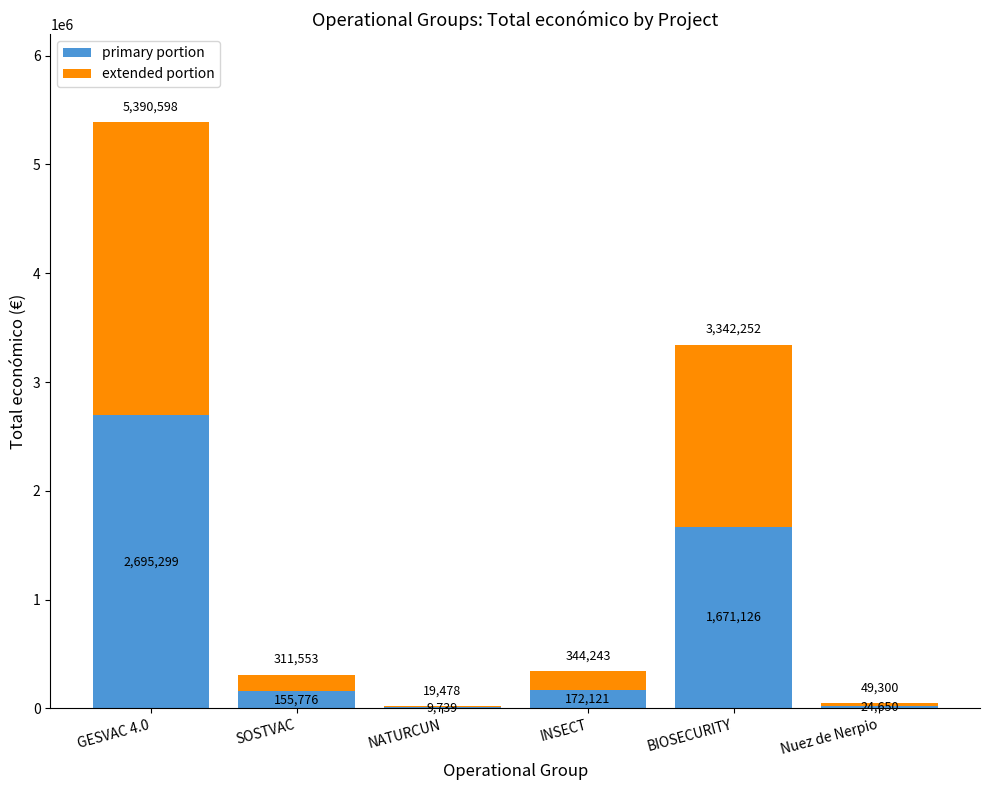

What is the maximum value for primary portion?

2695299